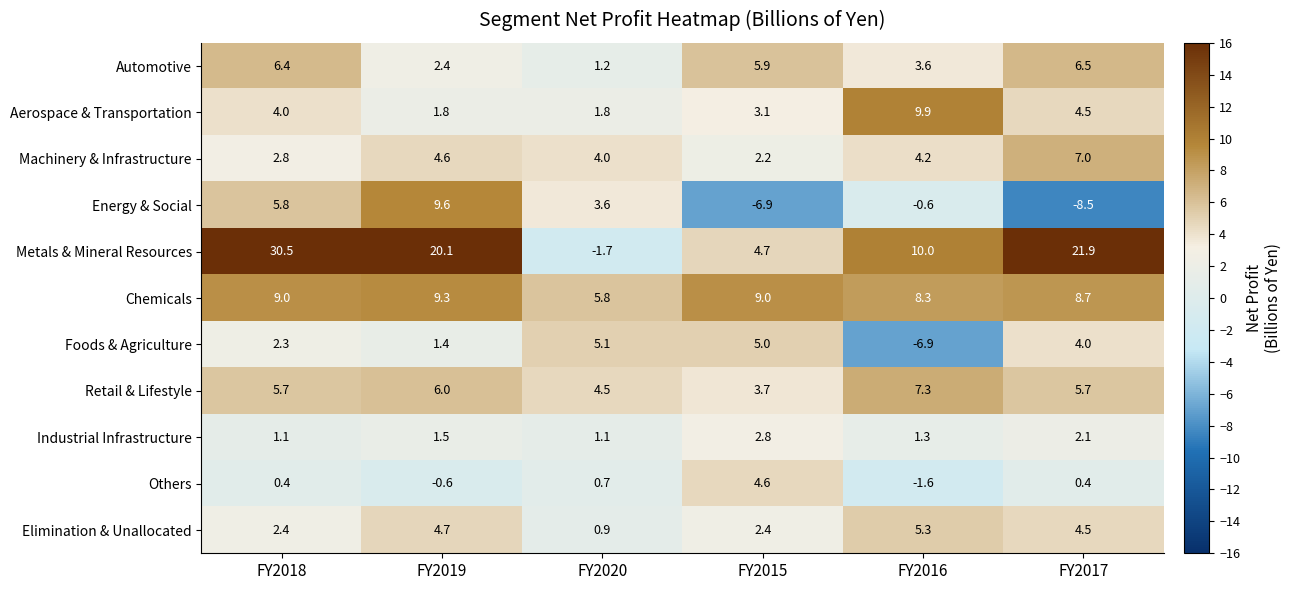

What is the difference between the maximum and minimum values in the Machinery & Infrastructure series?

4.8